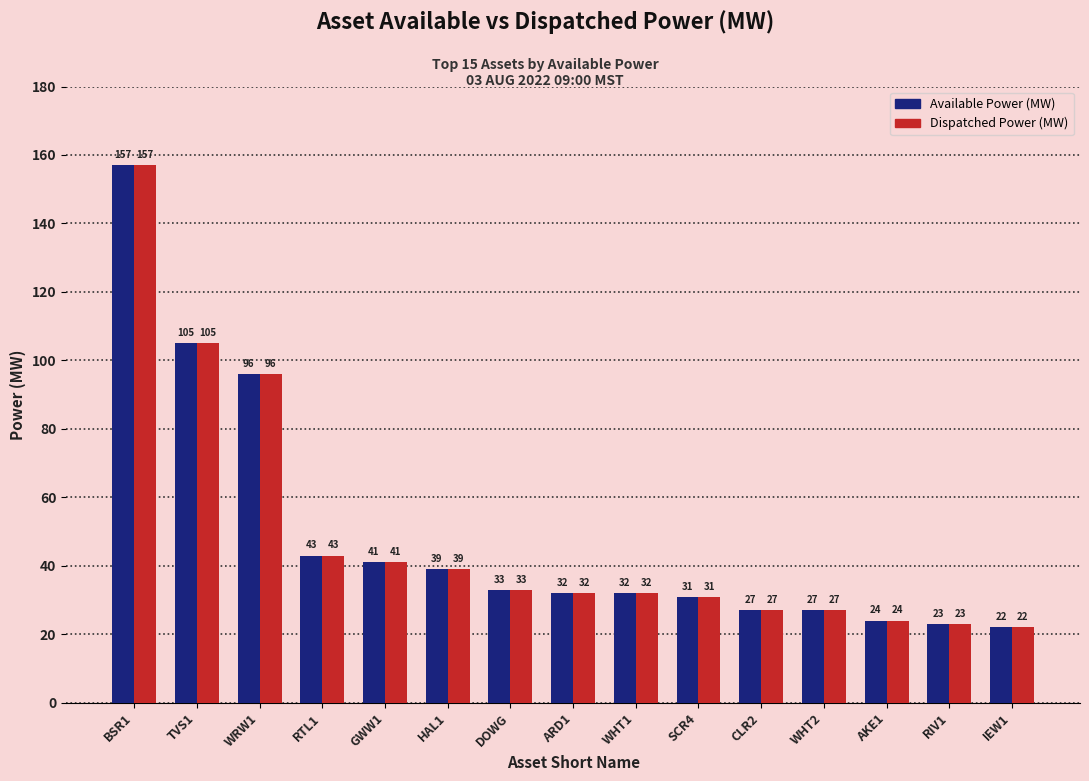

What is the label of the 15th bar from the left?

IEW1